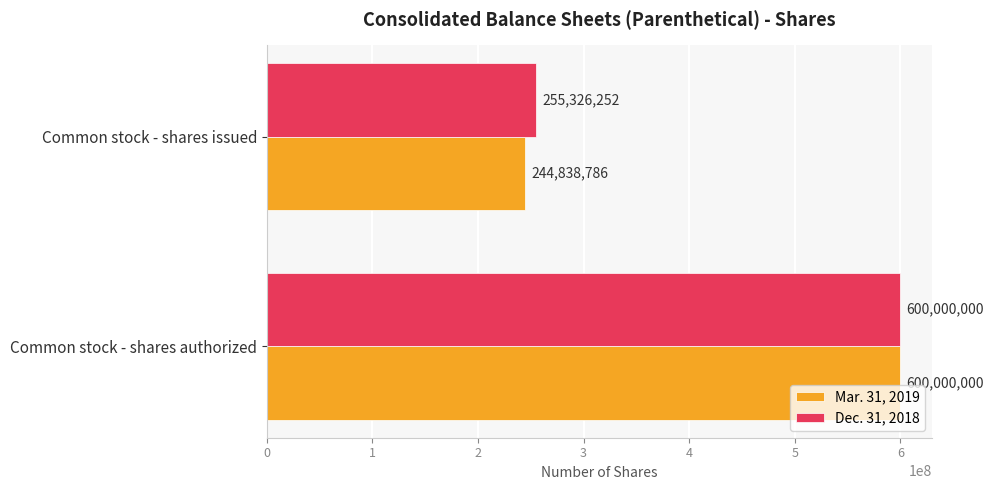

Which series has the largest range (max minus min)?

Mar. 31, 2019